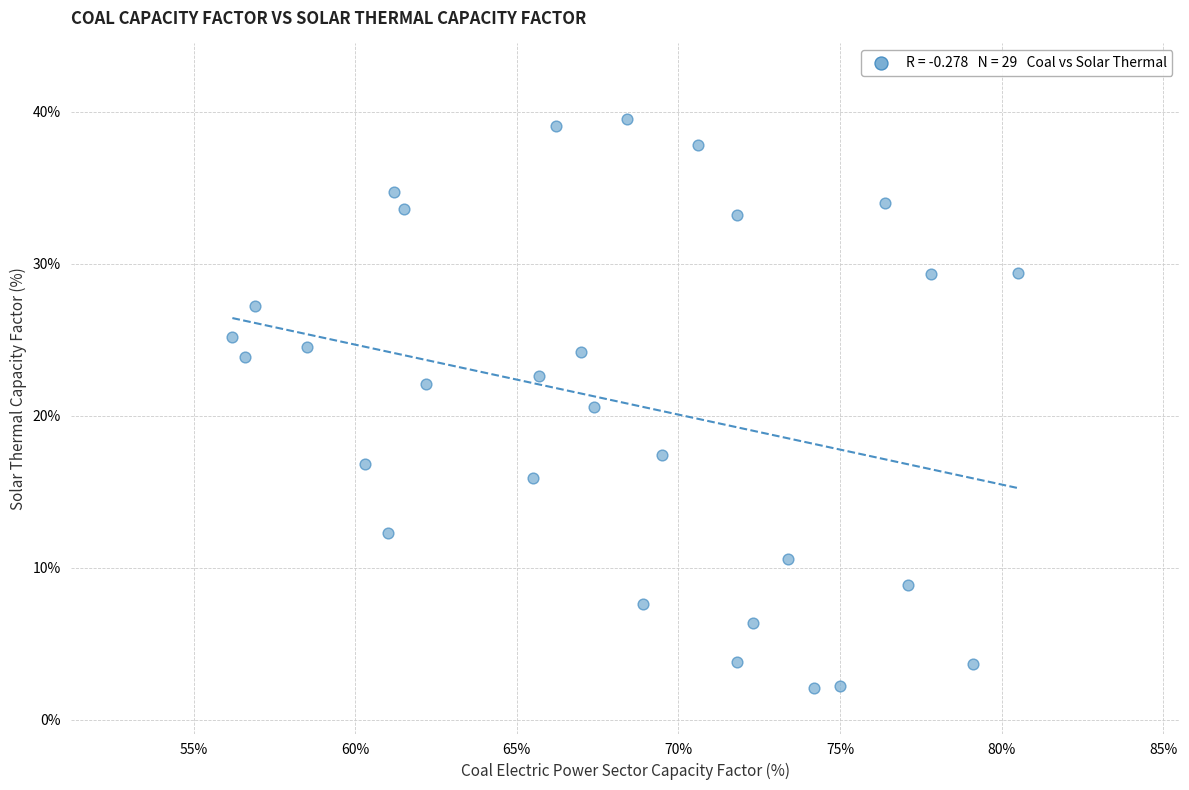

What Y value in the scatter plot is closest to 20?

20.6